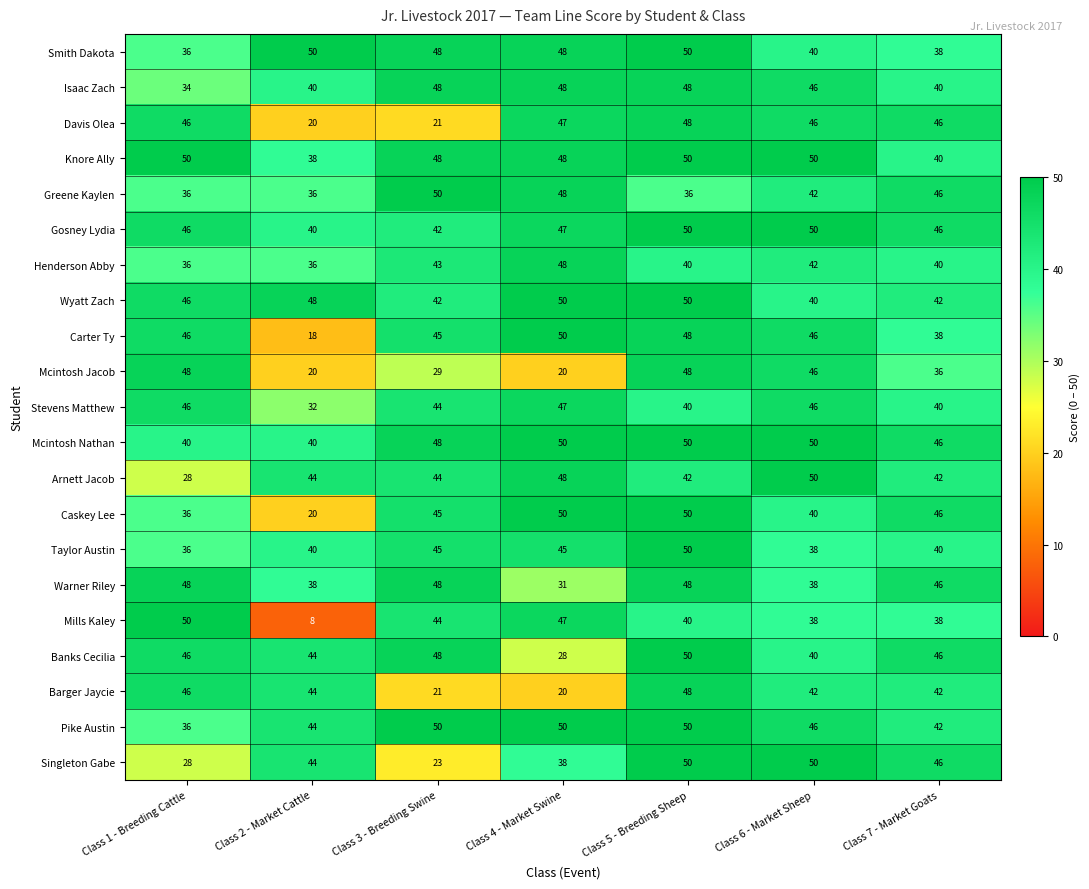

What is the minimum value for Singleton Gabe?

23